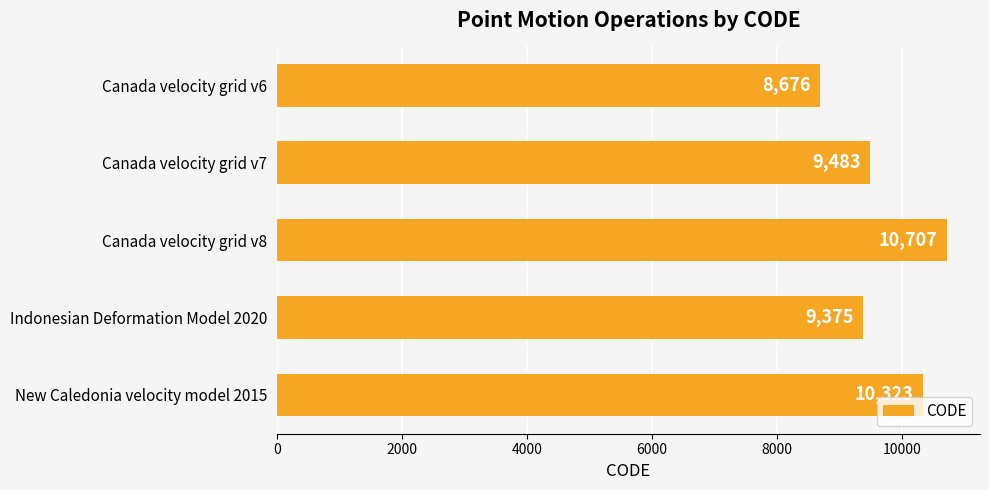

Rank the categories by value from highest to lowest.

Canada velocity grid v8, New Caledonia velocity model 2015, Canada velocity grid v7, Indonesian Deformation Model 2020, Canada velocity grid v6